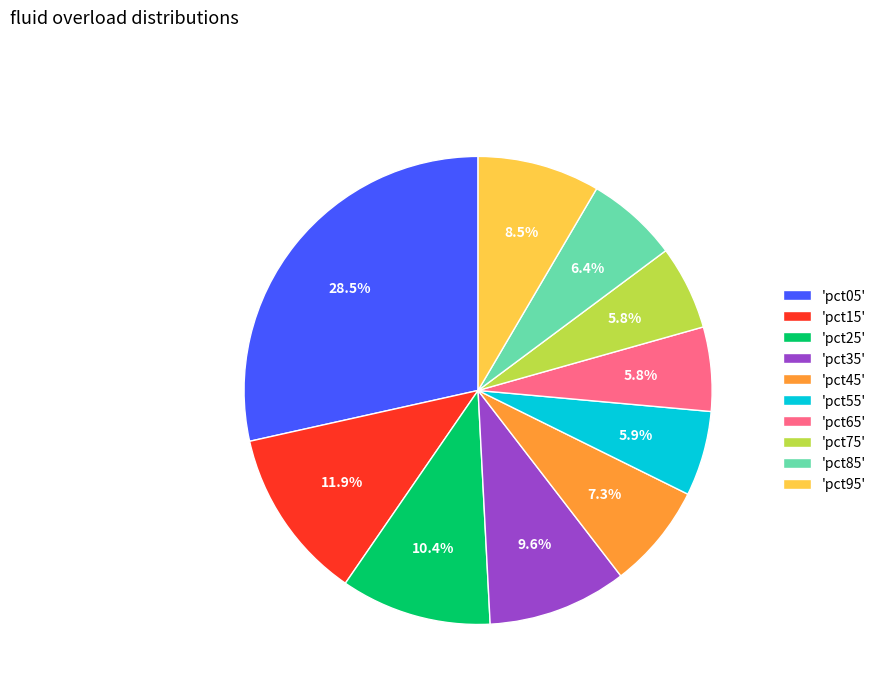

To the nearest percent, what is the average slice percentage?

10%